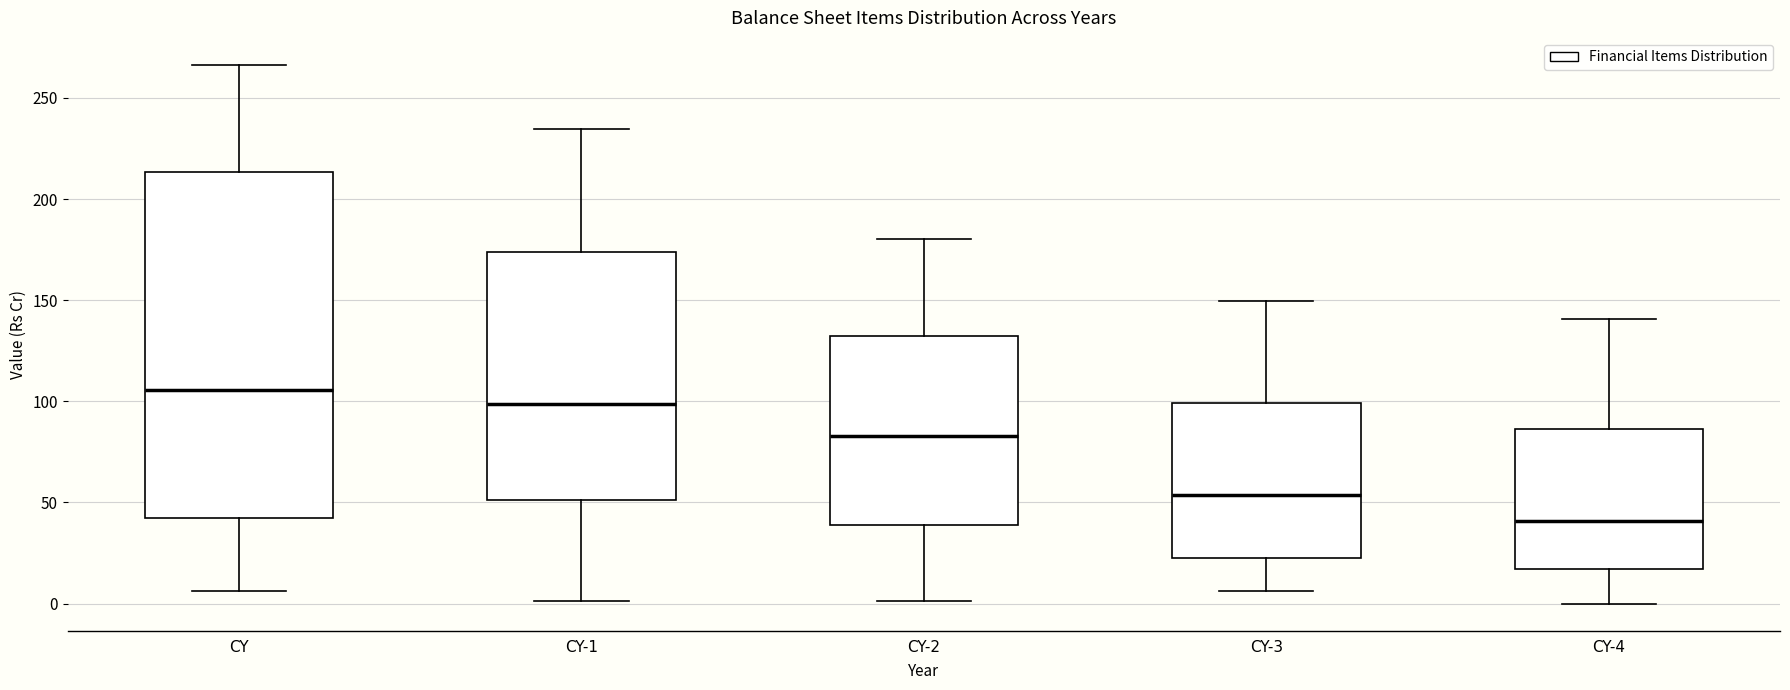

Reading left to right, read every box against the y-axis: the position of its median line, the range the box covers, and the ends of its whiskers. The values are not printed on the chart, so give them approximately, as read against the axis.

CY: median 105, box 40 to 215, whiskers 5 to 265
CY-1: median 100, box 50 to 175, whiskers 0 to 235
CY-2: median 85, box 40 to 135, whiskers 0 to 180
CY-3: median 55, box 20 to 100, whiskers 5 to 150
CY-4: median 40, box 15 to 85, whiskers 0 to 140